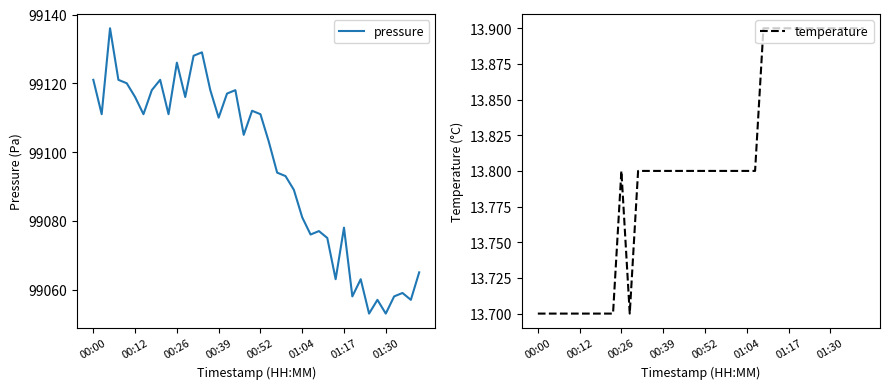

What is the maximum value shown in the chart?

99136.0